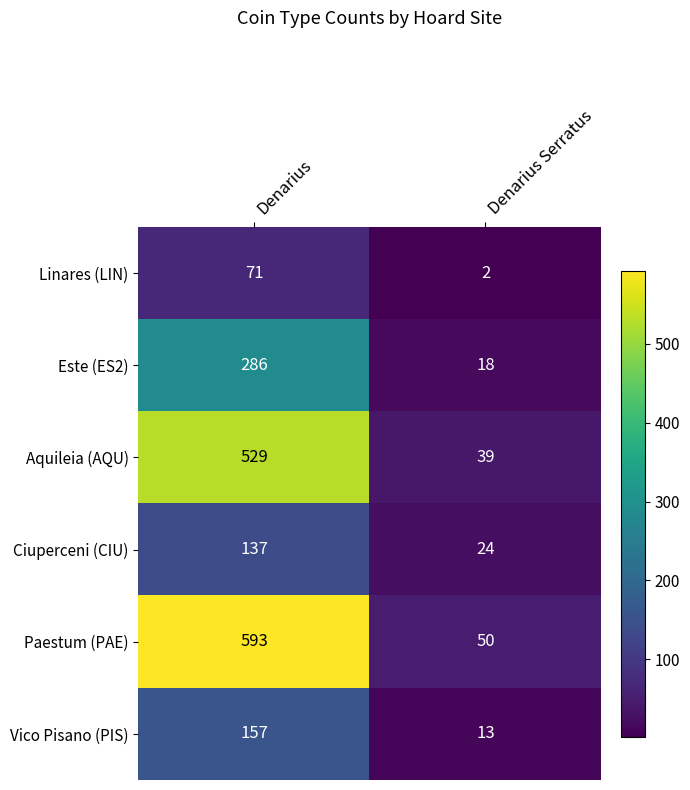

At which label is Ciuperceni (CIU) closest to 80?

Denarius Serratus